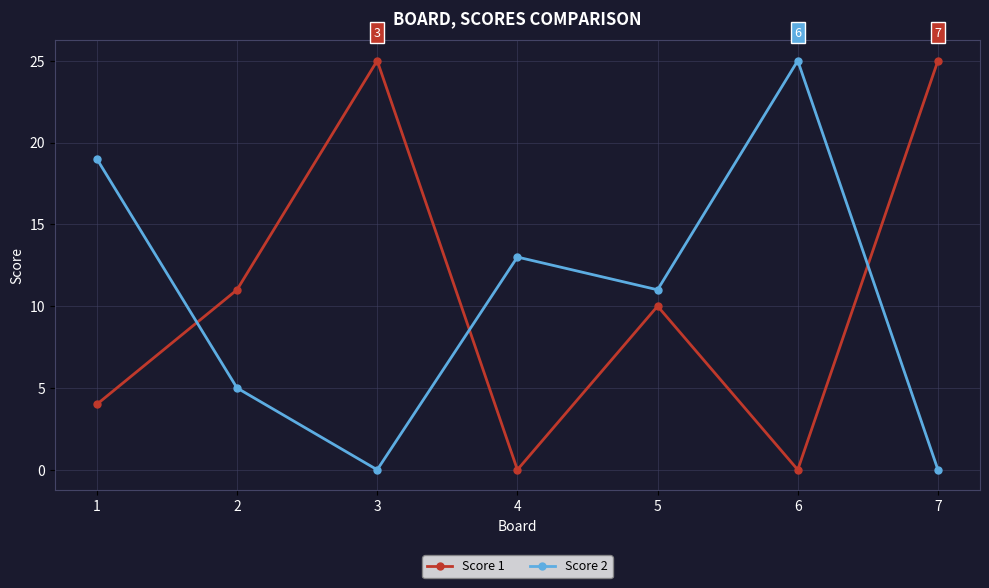

Between which two adjacent categories do Score 2 and Score 1 first intersect?

1 and 2